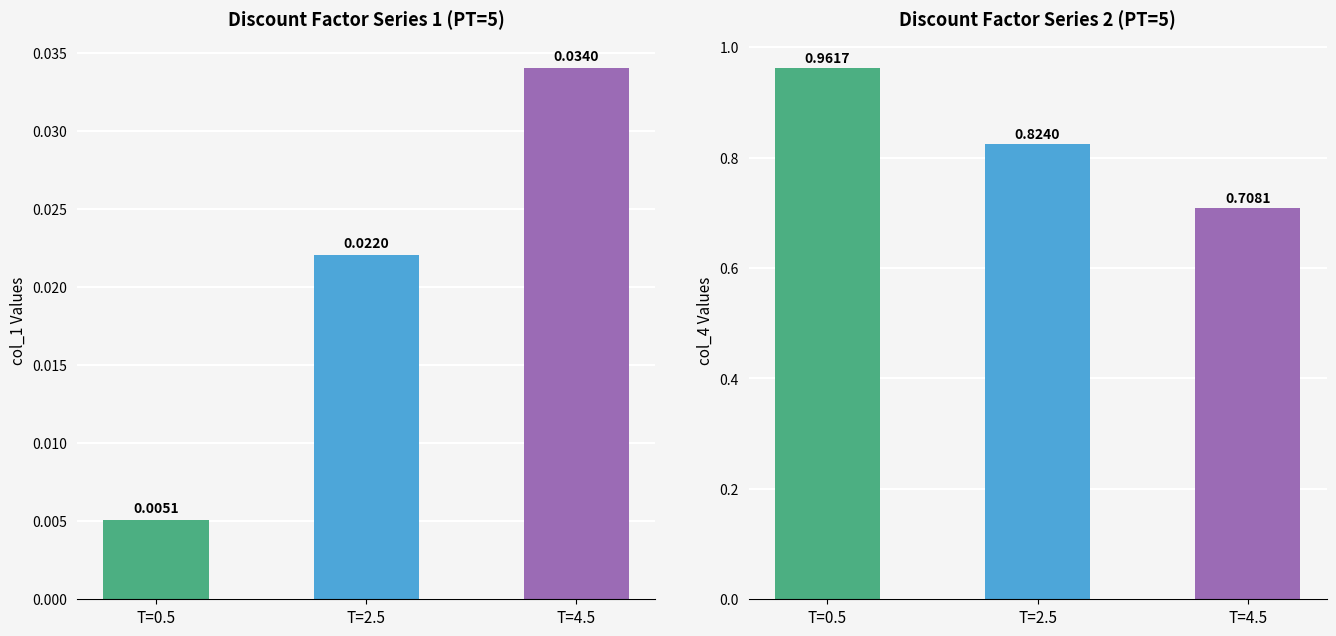

What are all the series names shown in the legend?

Discount Factor (col_1), Discount Factor (col_4)